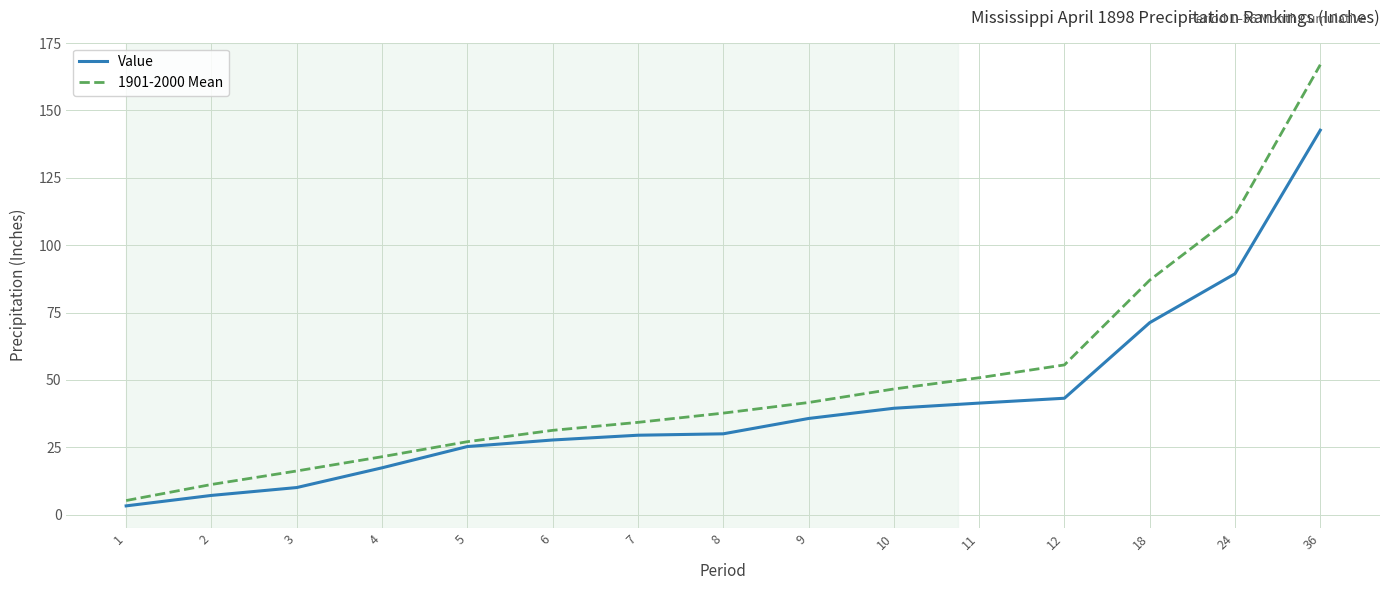

At how many categories does at least one series exceed 69?

3